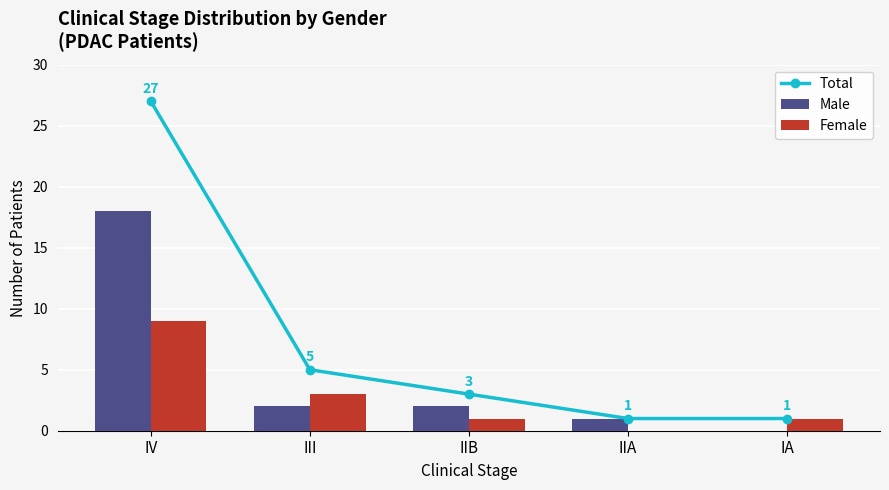

What is the difference between the second highest and second lowest values in the Total series?

4